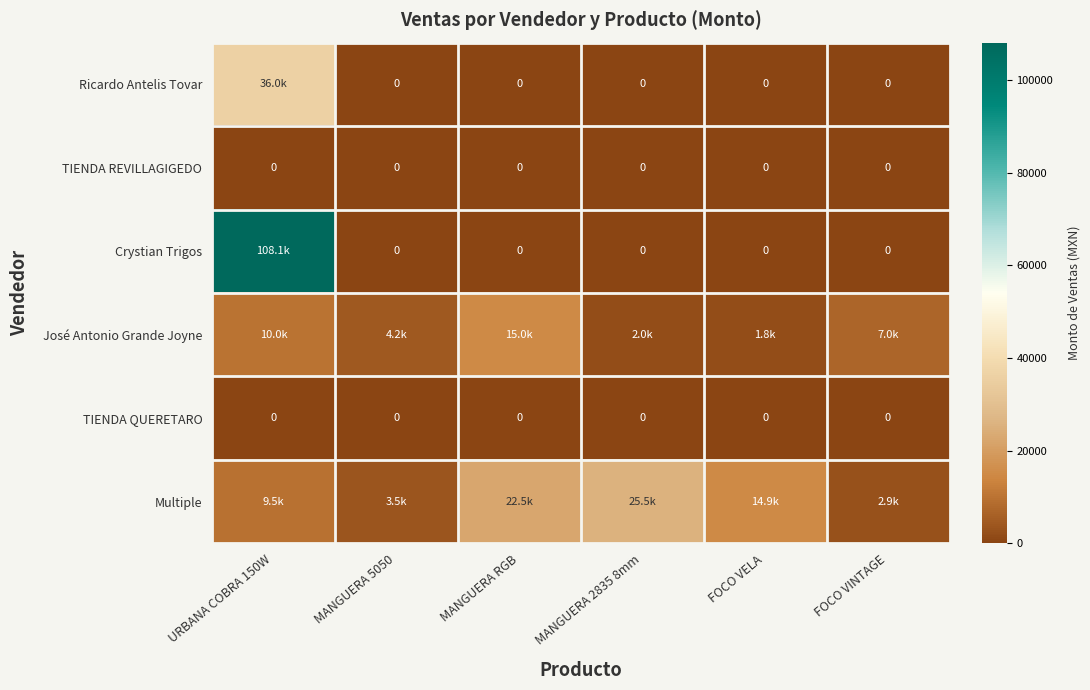

What is the maximum value shown in the chart?

108057